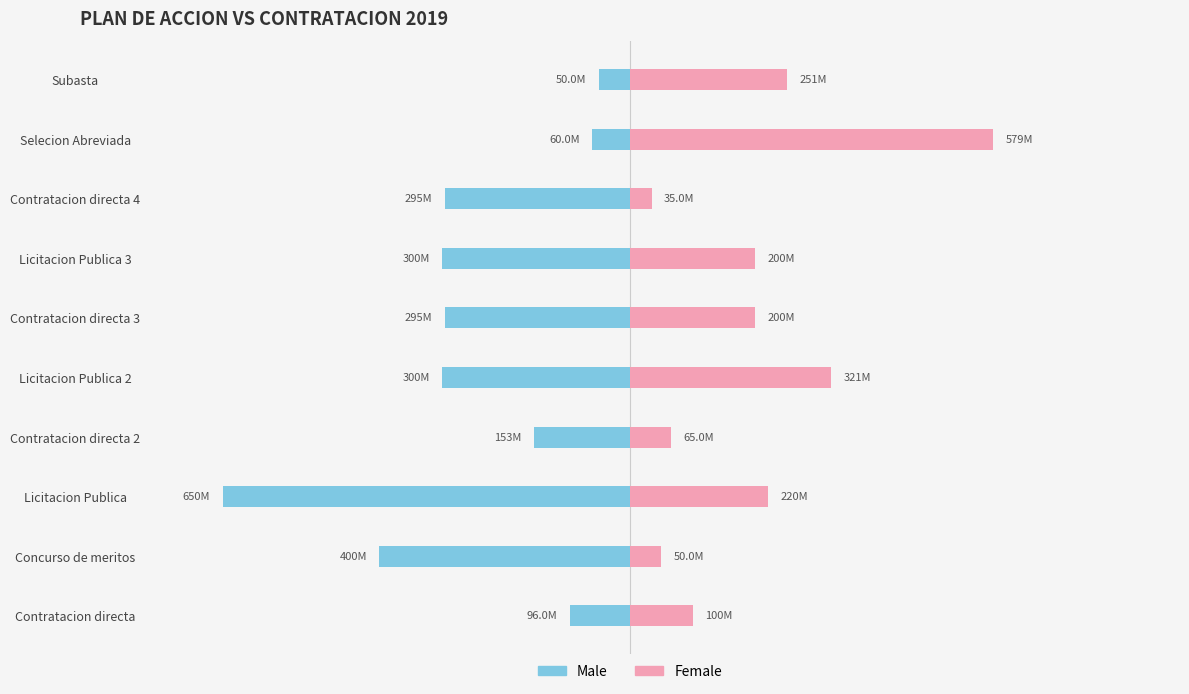

What are all the series names shown in the legend?

Male, Female